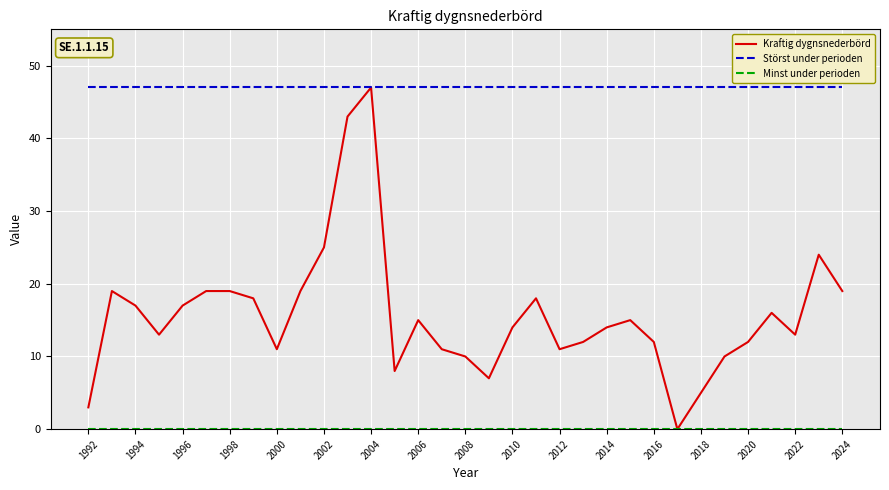

Is it true that Kraftig dygnsnederbörd equals 3 at 2000?

False